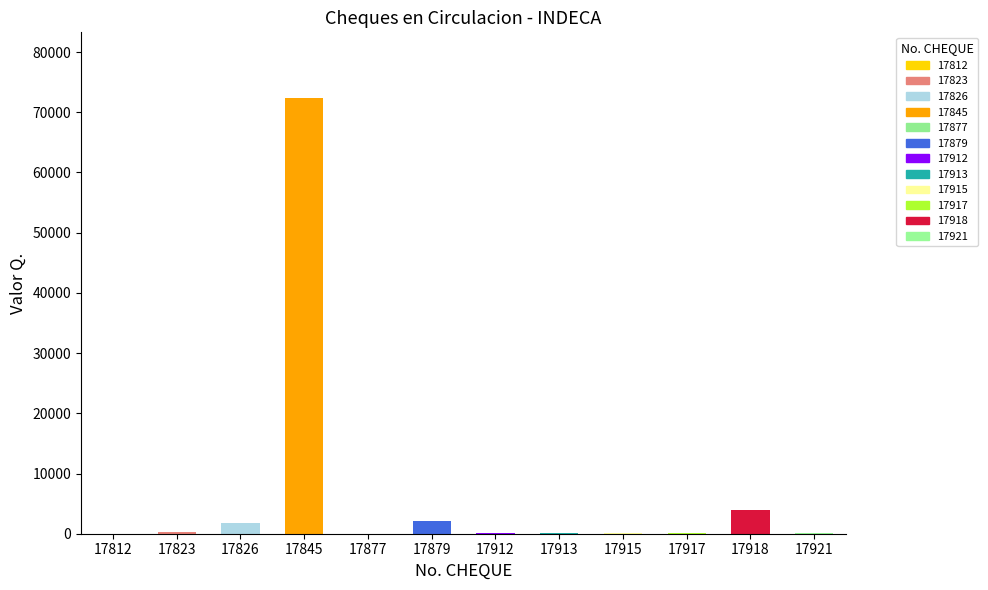

At which label is the value closest to 36203?

17918